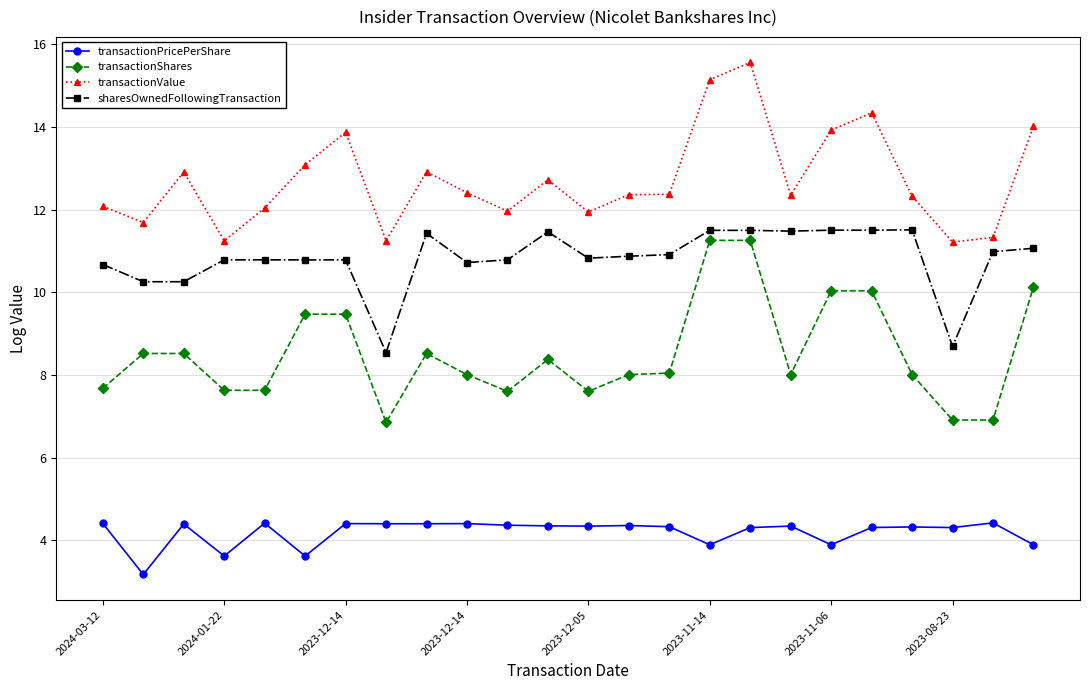

Does the chart display data point markers on the line(s)?

Yes